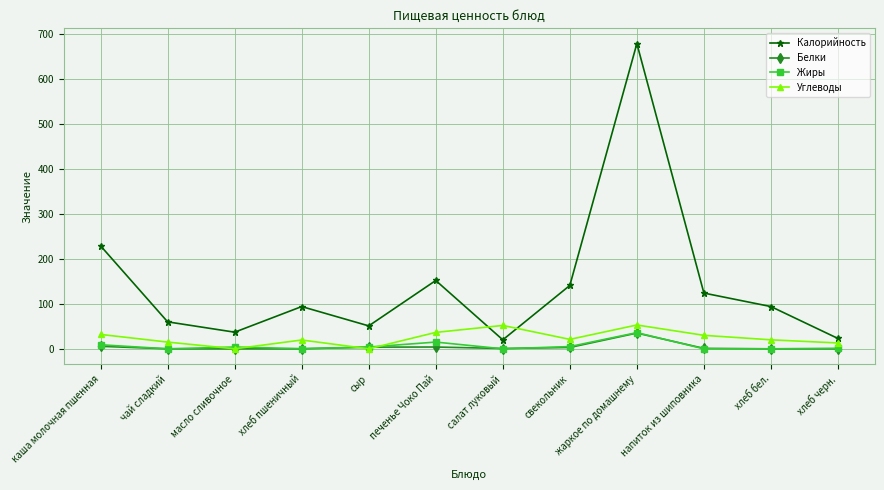

True or false: Жиры has more than 1 points higher than both neighbors.

True